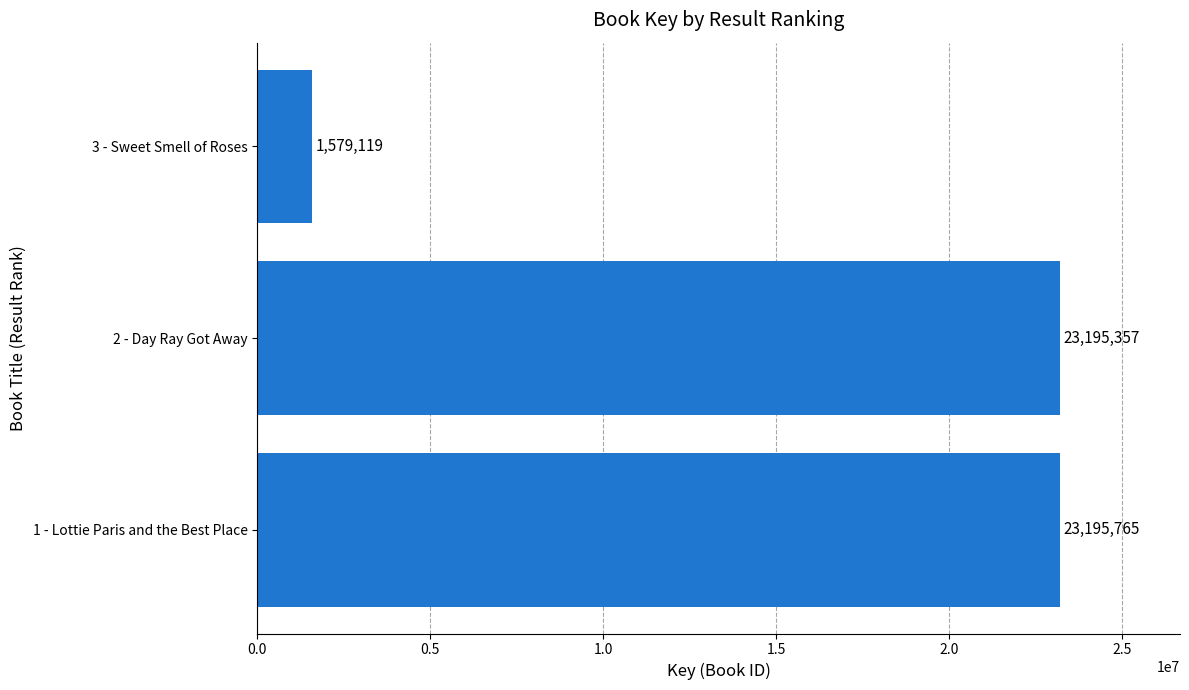

What is the difference between the values at 2 - Day Ray Got Away and 1 - Lottie Paris and the Best Place?

408